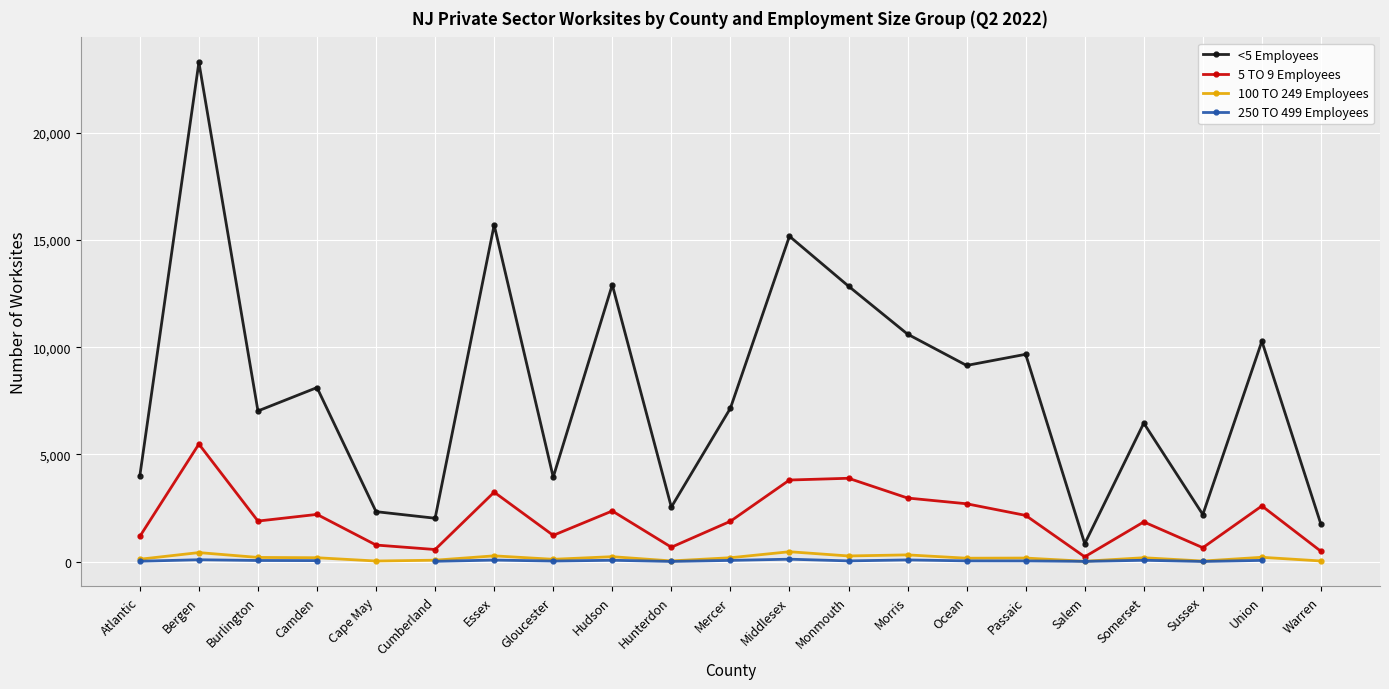

At which category is the sum across all series the highest?

Bergen